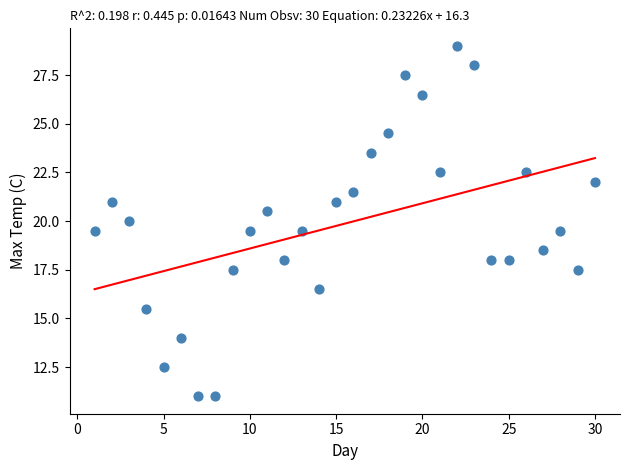

What is the range of Y values (max minus min)?

18.0